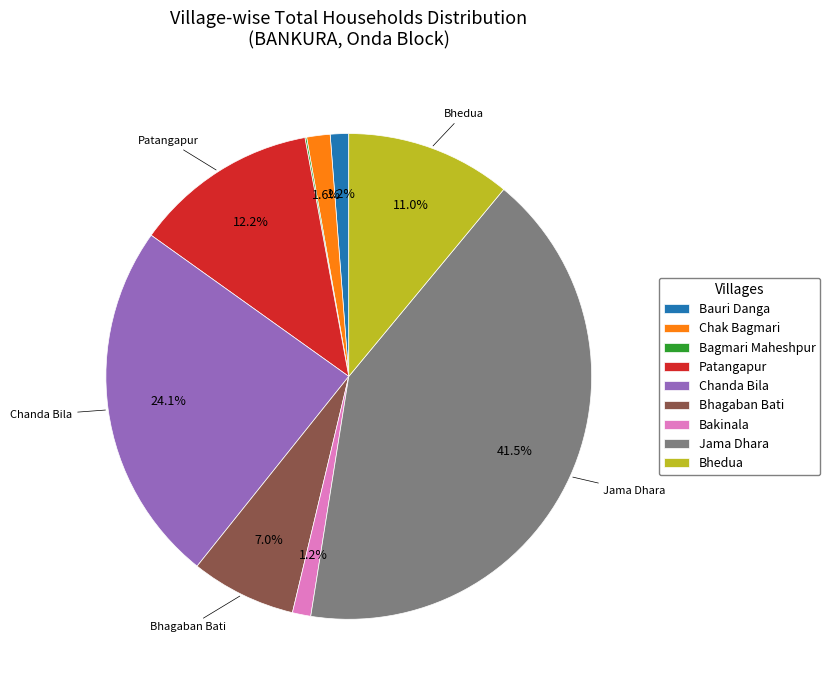

What is the total percentage of Bauri Danga and Chak Bagmari?

2.8%